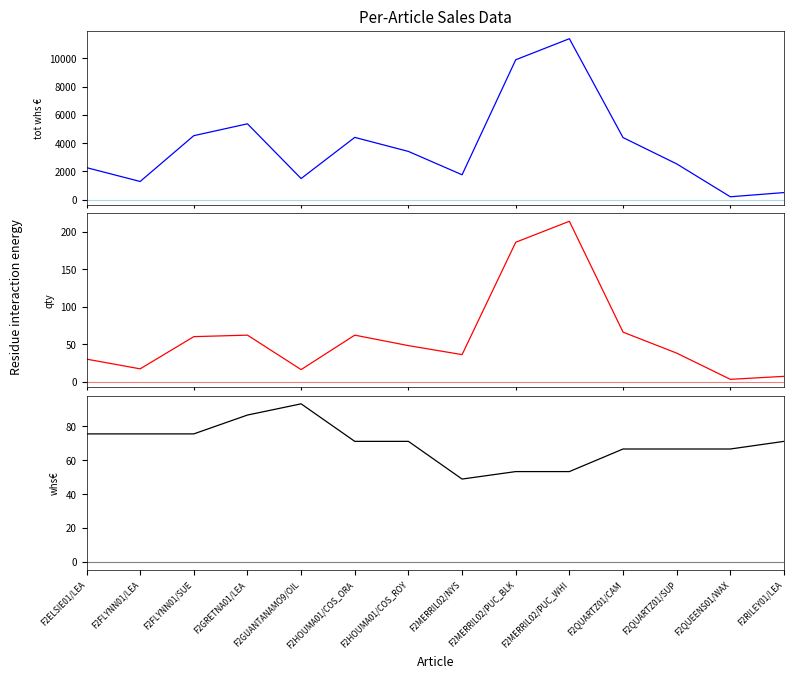

What are all the series names shown in the legend?

tot whs €, qty, whs€